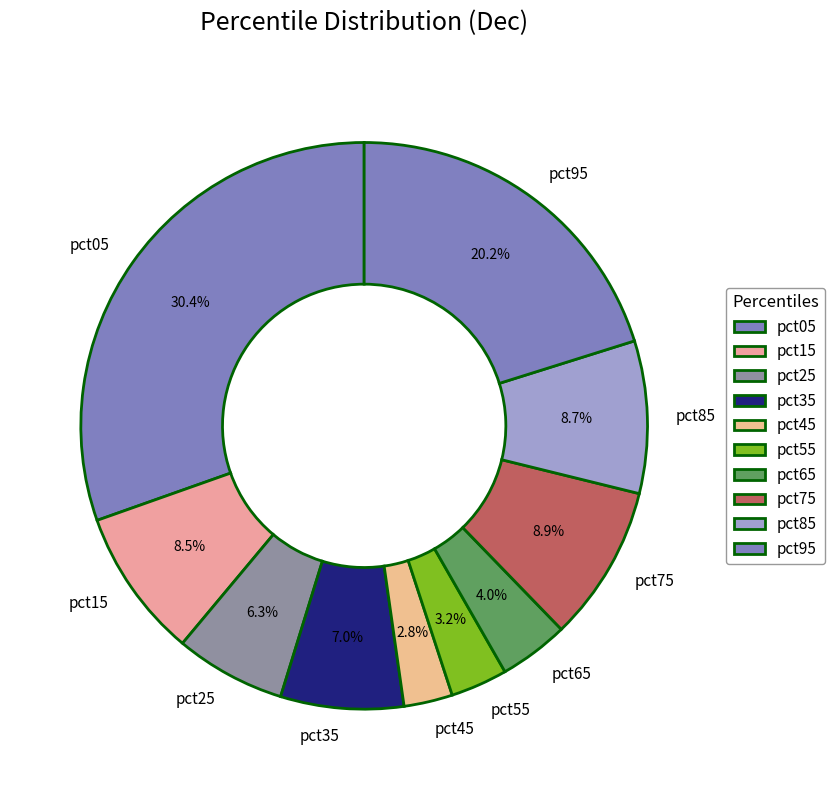

To the nearest percent, what is the combined percentage of pct65 and pct25?

10%